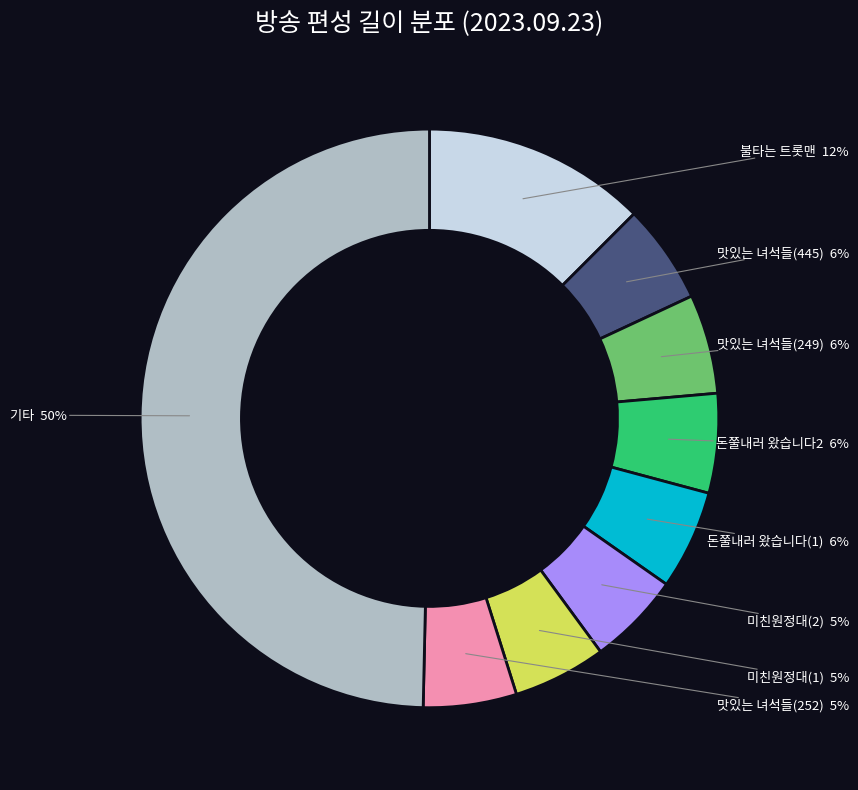

Does 맛있는 녀석들(445) account for over 50% of the chart?

No